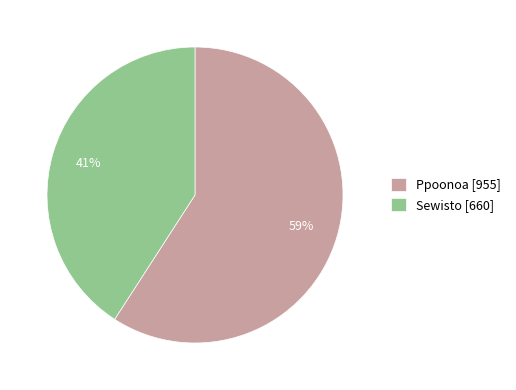

Rank the categories by value from lowest to highest.

Sewisto, Ppoonoa